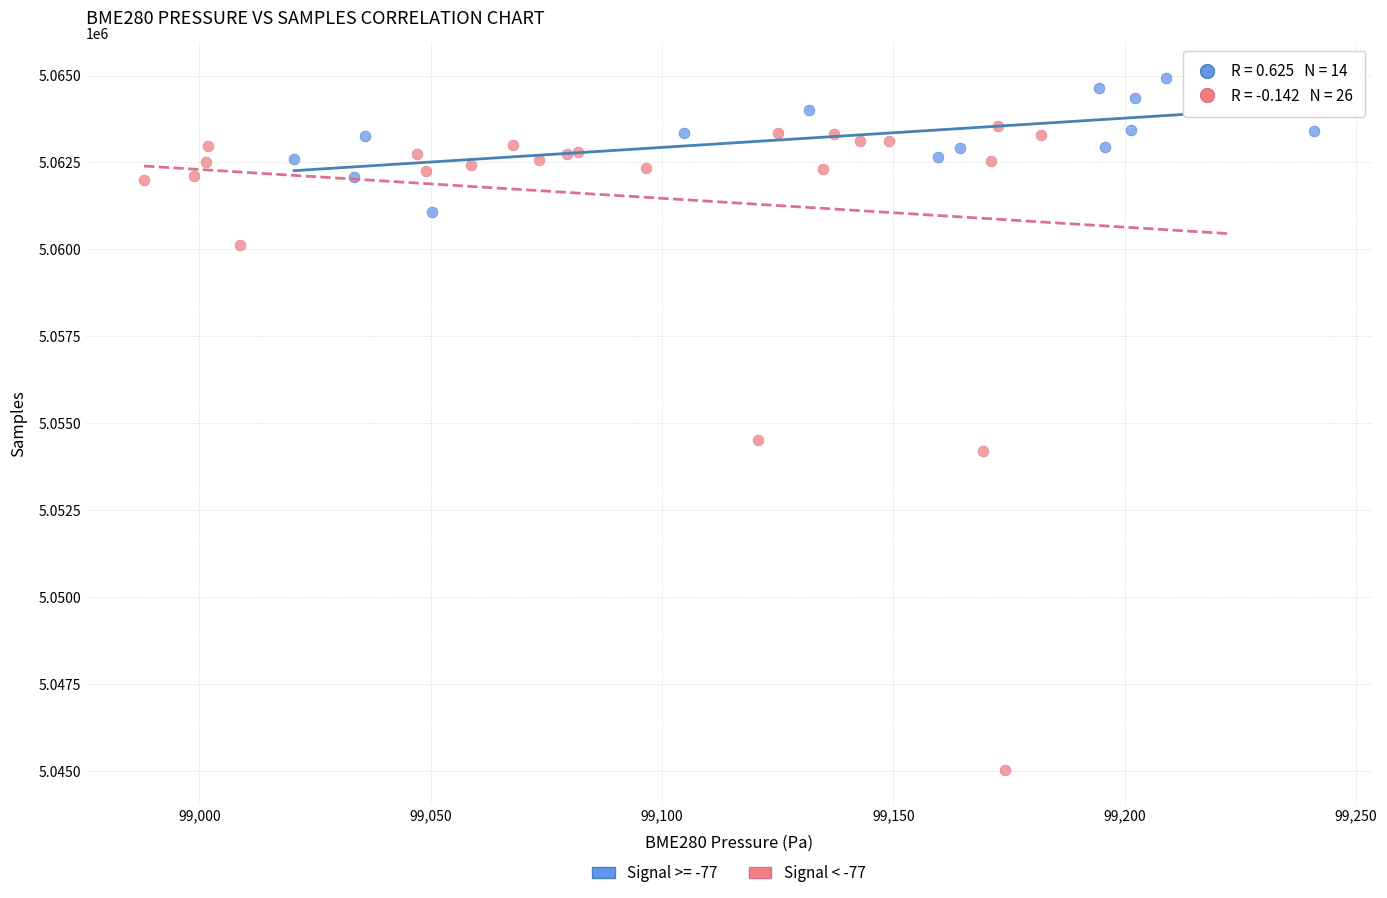

Which series reaches the minimum Y coordinate?

Signal < -77